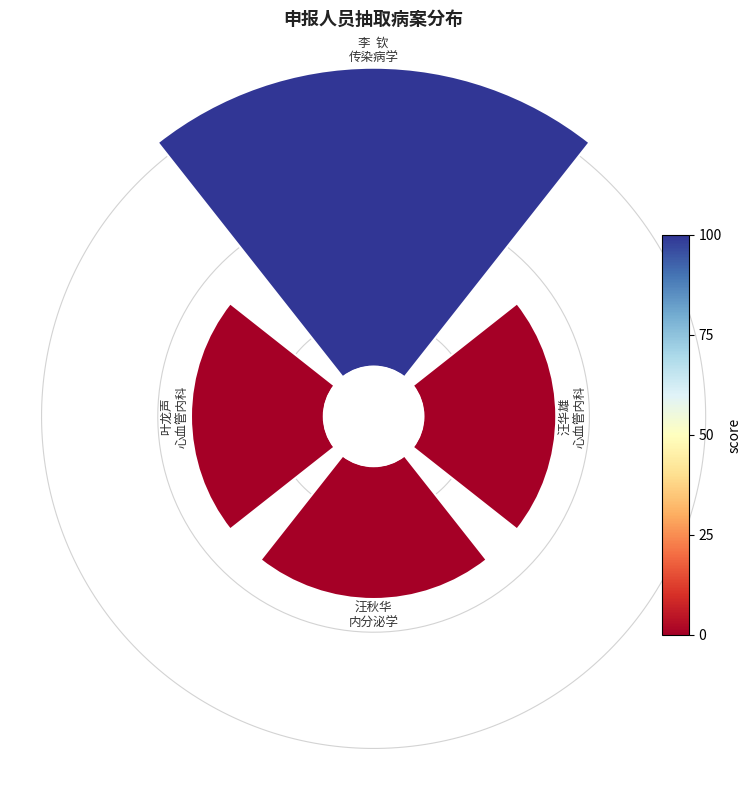

True or false: 2 accounts for 19% of the total.

True